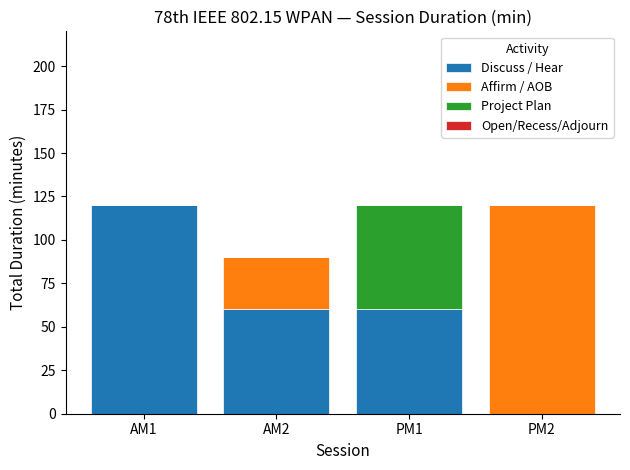

Which category has the highest value in the Discuss / Hear series?

AM1